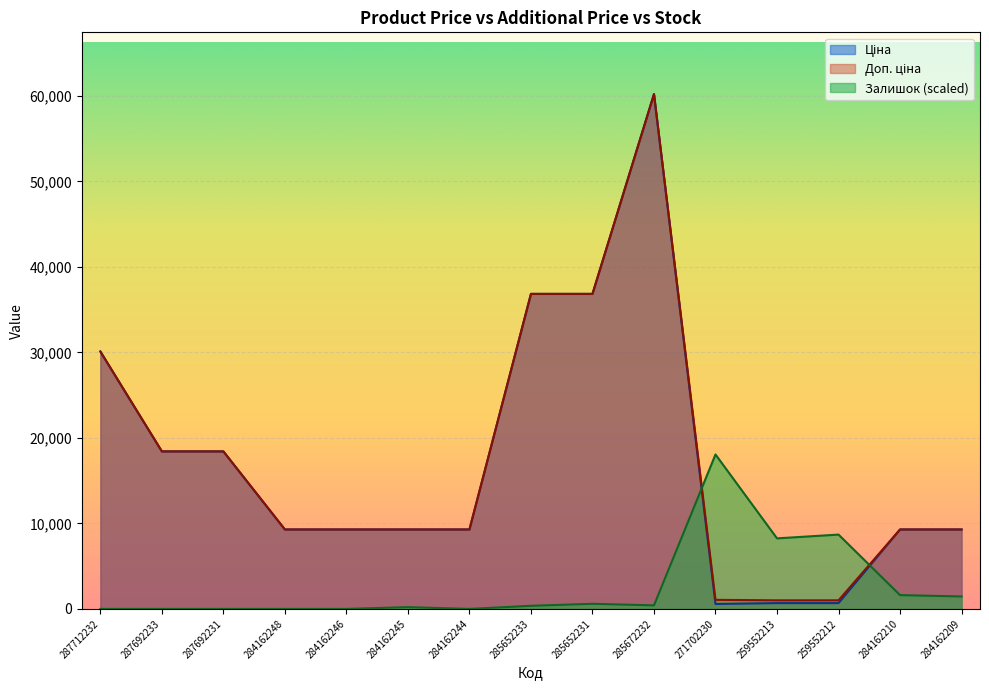

Where is Ціна nearest to the value 30391?

287712232